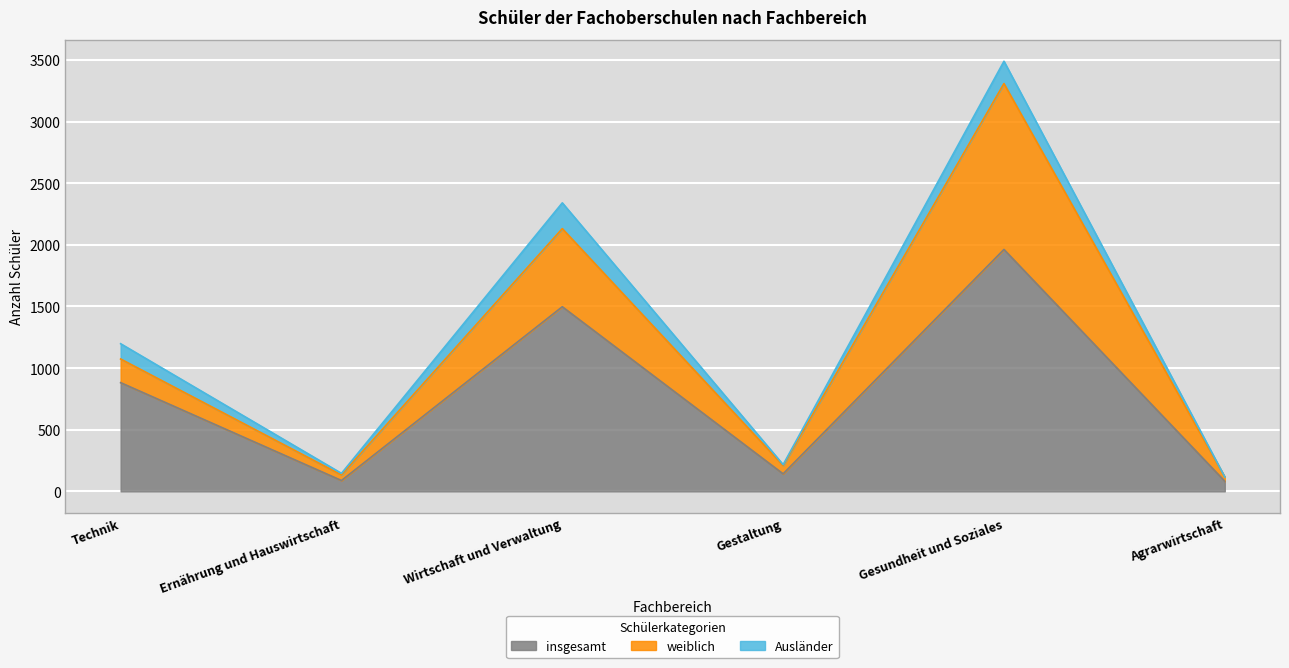

What is the difference between the insgesamt values at Technik and Gestaltung?

740